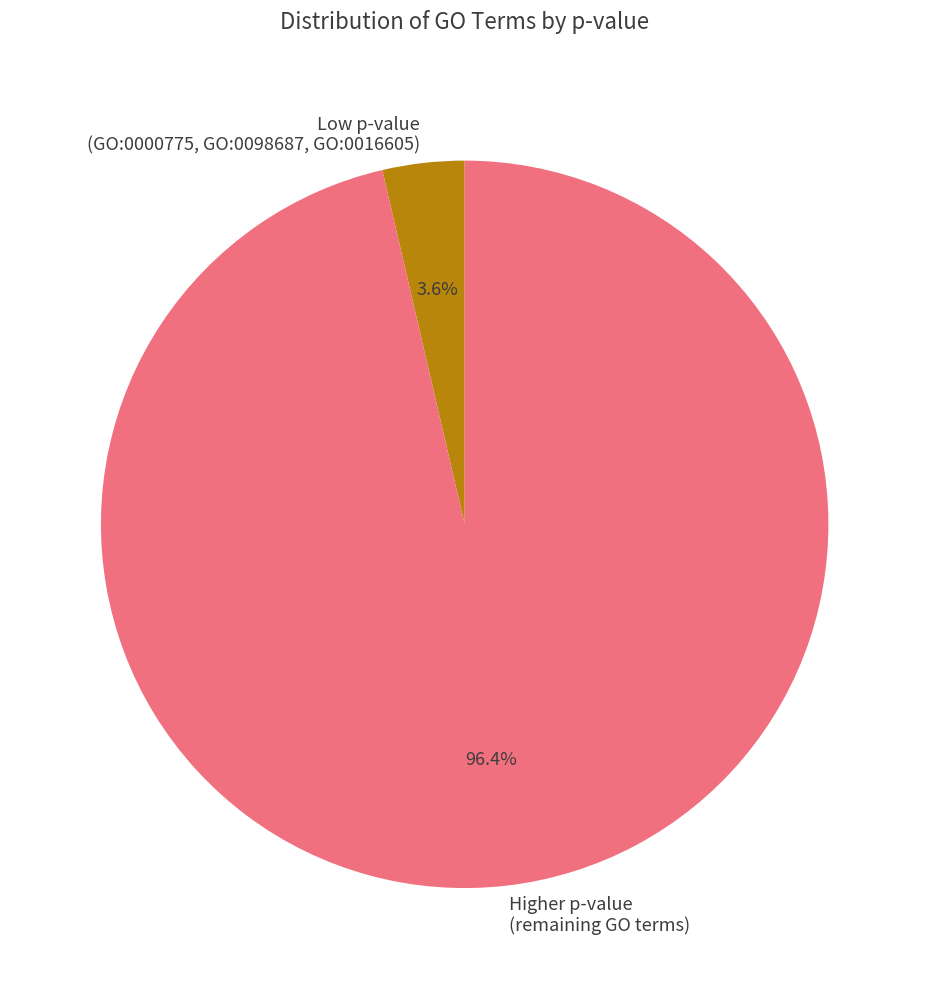

Which slice is the largest?

Higher p-value (remaining GO terms)